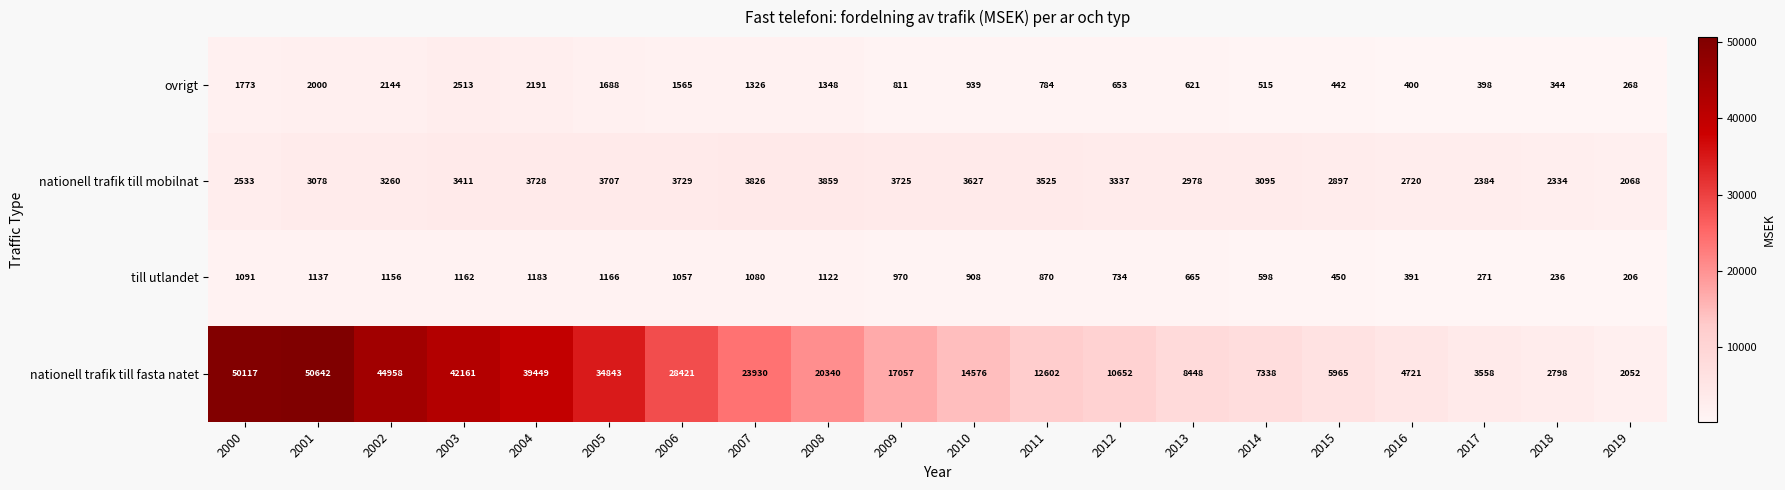

How many categories are shown in the chart?

20